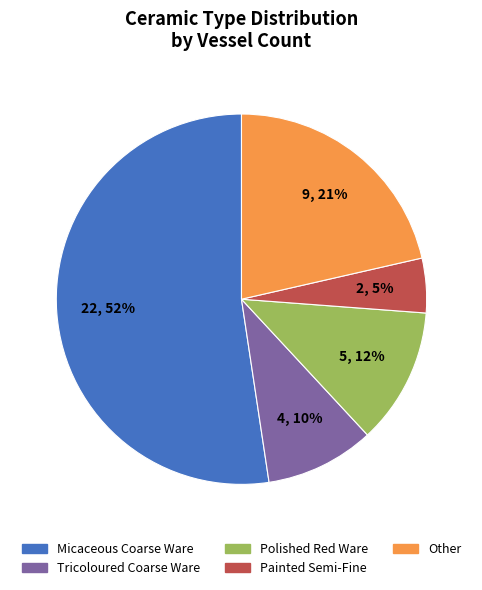

How many segments does this pie chart have?

5